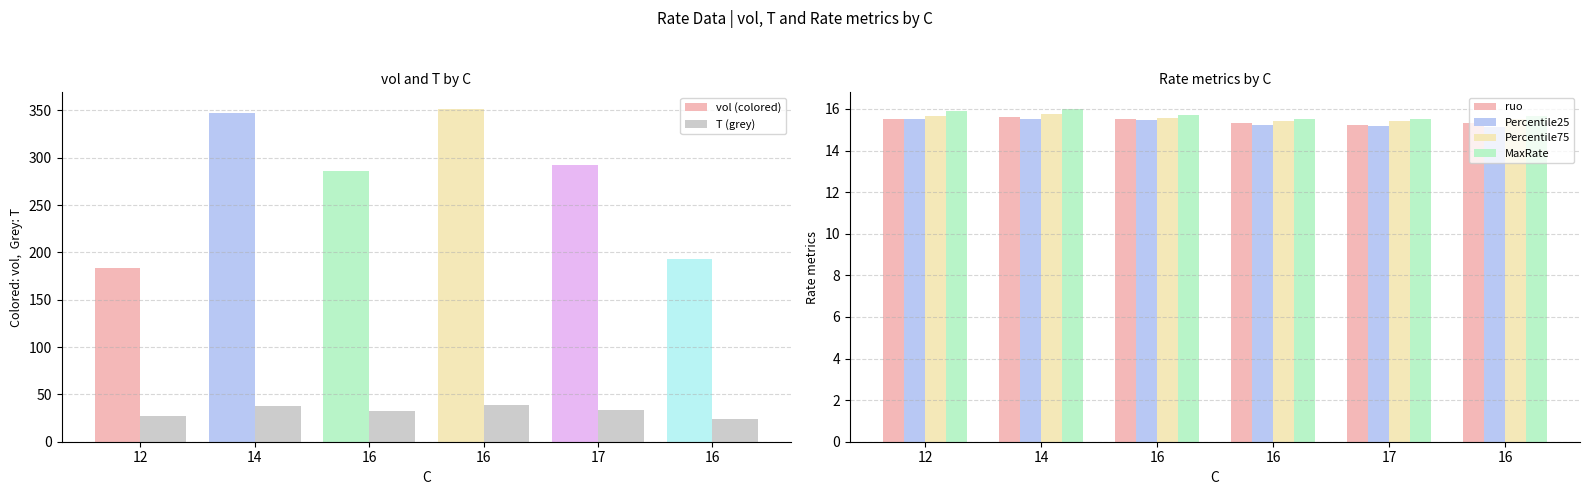

At which label does MaxRate reach its peak?

14